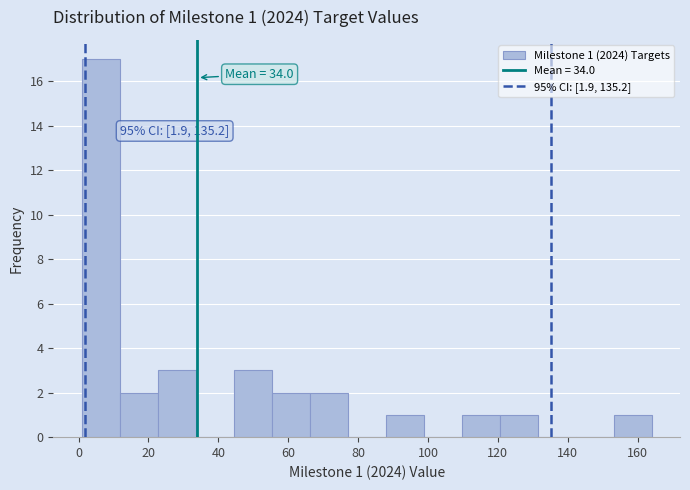

Which range on the x-axis has the tallest bar?

0 to 12